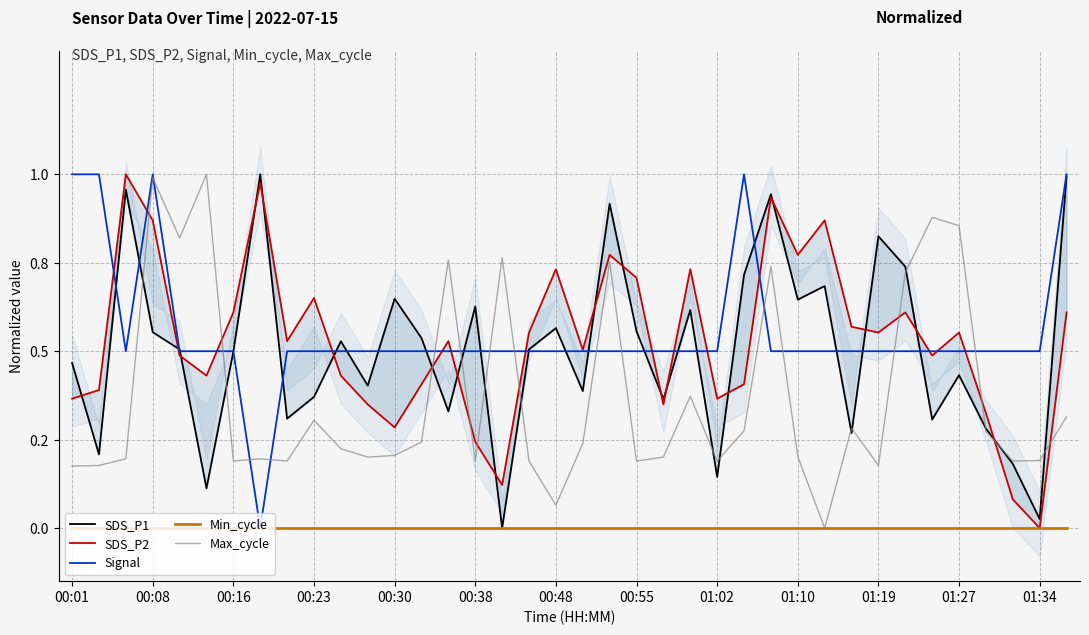

Reading left to right, extract all data points from this chart.

SDS_P1: 0.5	0.2	1.0	0.6	0.5	0.1	0.5	1.0	0.3	0.4	0.5	0.4	0.6	0.5	0.3	0.6	0.0	0.5	0.6	0.4	0.9	0.6	0.4	0.6	0.1	0.7	0.9	0.6	0.7	0.3	0.8	0.7	0.3	0.4	0.3	0.2	0.0	1.0
SDS_P2: 0.4	0.4	1.0	0.9	0.5	0.4	0.6	1.0	0.5	0.7	0.4	0.3	0.3	0.4	0.5	0.2	0.1	0.6	0.7	0.5	0.8	0.7	0.3	0.7	0.4	0.4	0.9	0.8	0.9	0.6	0.6	0.6	0.5	0.6	0.3	0.1	0.0	0.6
Signal: 1.0	1.0	0.5	1.0	0.5	0.5	0.5	0.0	0.5	0.5	0.5	0.5	0.5	0.5	0.5	0.5	0.5	0.5	0.5	0.5	0.5	0.5	0.5	0.5	0.5	1.0	0.5	0.5	0.5	0.5	0.5	0.5	0.5	0.5	0.5	0.5	0.5	1.0
Min_cycle: 0.0	0.0	0.0	0.0	0.0	0.0	0.0	0.0	0.0	0.0	0.0	0.0	0.0	0.0	0.0	0.0	0.0	0.0	0.0	0.0	0.0	0.0	0.0	0.0	0.0	0.0	0.0	0.0	0.0	0.0	0.0	0.0	0.0	0.0	0.0	0.0	0.0	0.0
Max_cycle: 0.2	0.2	0.2	1.0	0.8	1.0	0.2	0.2	0.2	0.3	0.2	0.2	0.2	0.2	0.8	0.2	0.8	0.2	0.1	0.2	0.8	0.2	0.2	0.4	0.2	0.3	0.7	0.2	0.0	0.3	0.2	0.7	0.9	0.9	0.3	0.2	0.2	0.3